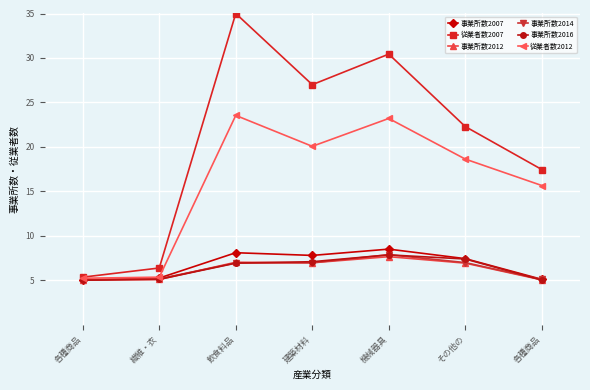

List the labels in order of 従業者数2007 value, largest first.

飲食料品, 機械器具, 建築材料, その他の, 各種商品, 繊維・衣, 各種商品